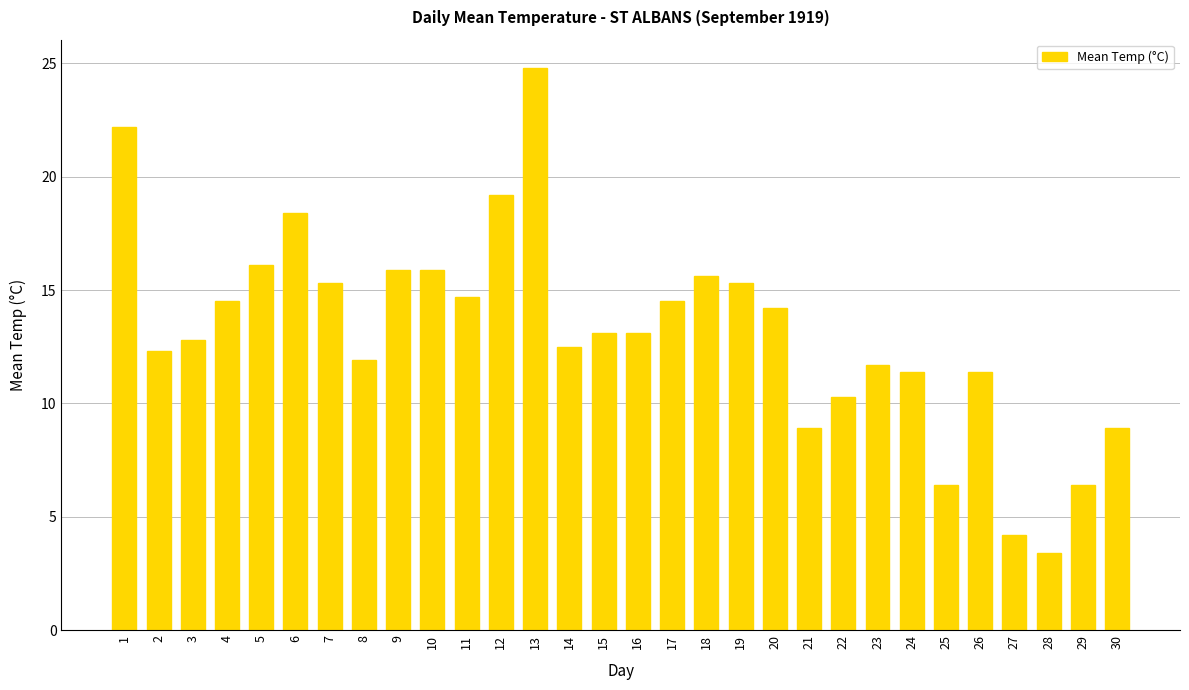

Does the chart contain any negative values?

No